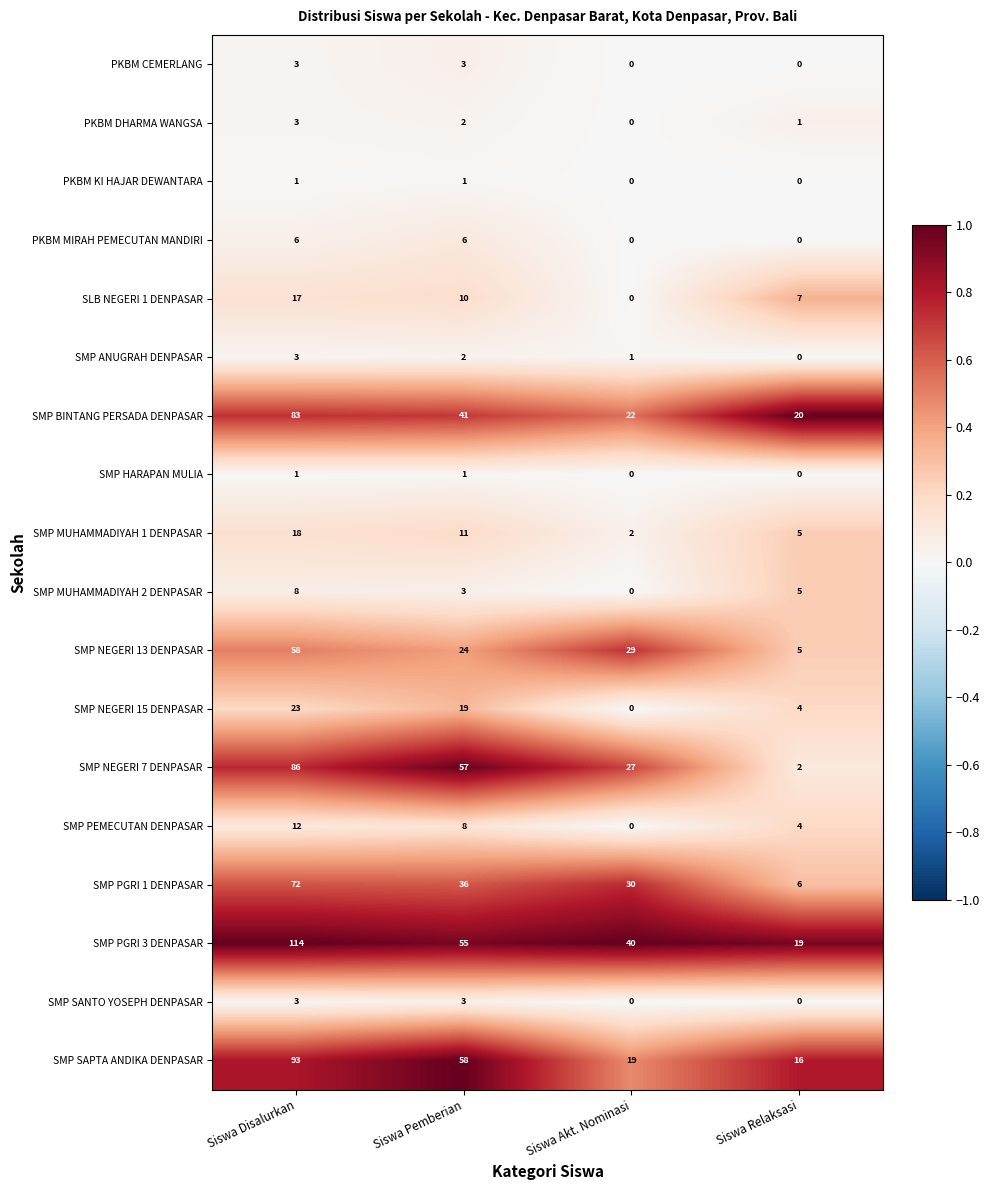

What is the difference between the maximum and minimum values in the SMP PGRI 3 DENPASAR series?

95